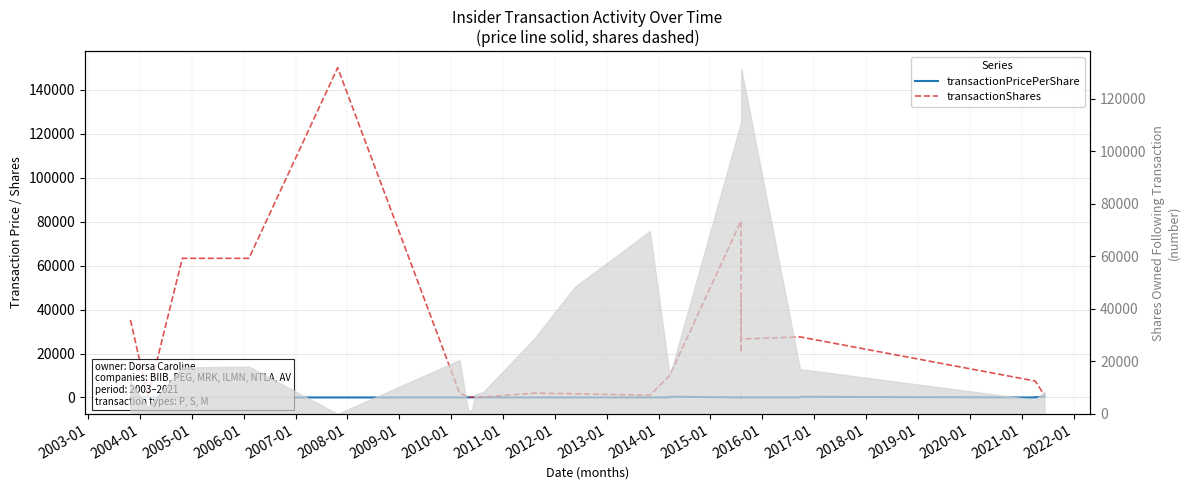

What are all the series names shown in the legend?

transactionPricePerShare, transactionShares